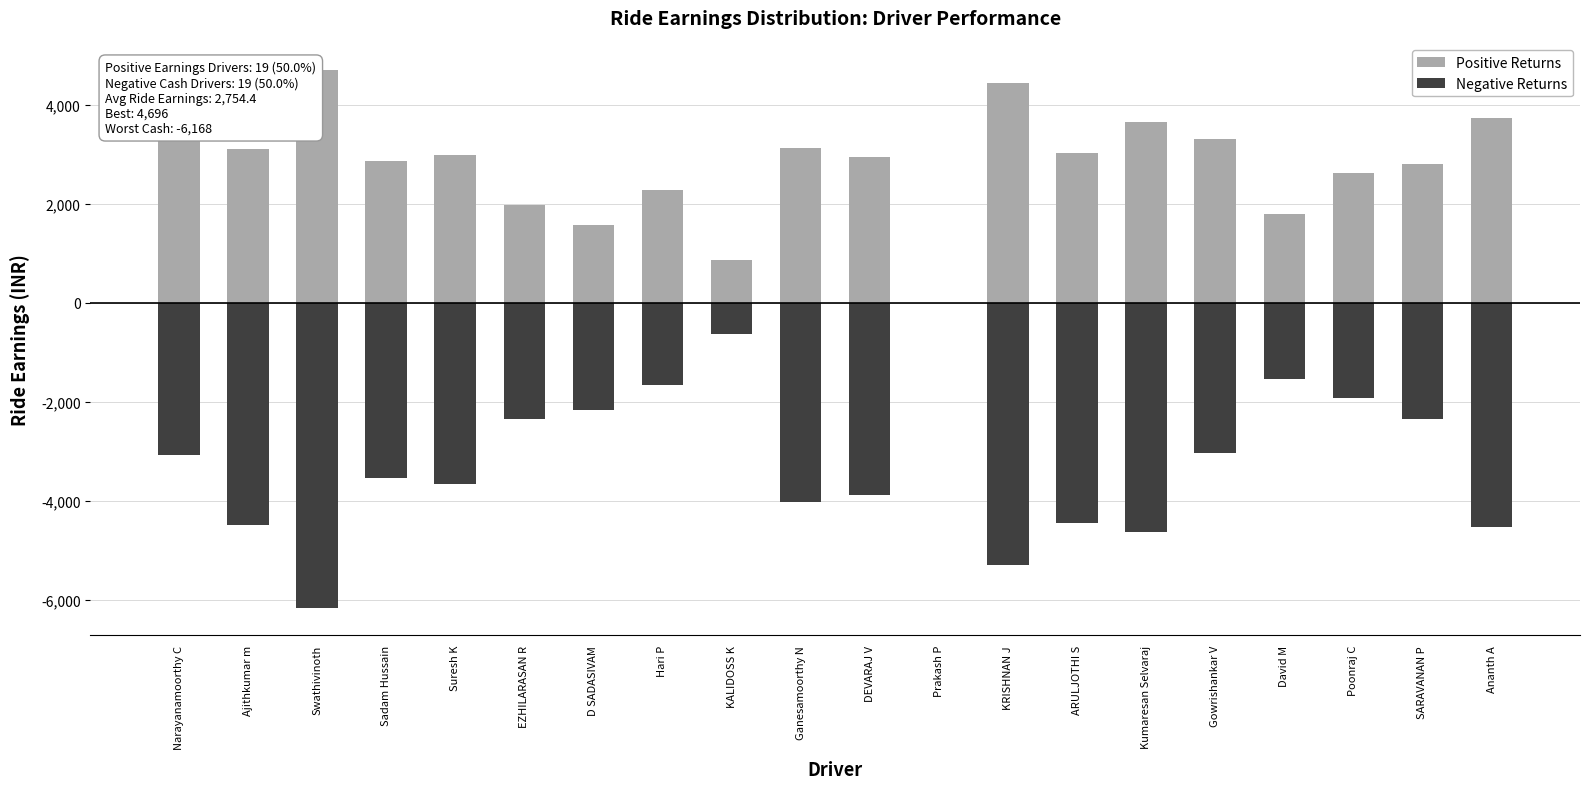

Which series has the largest range (max minus min)?

Negative Returns